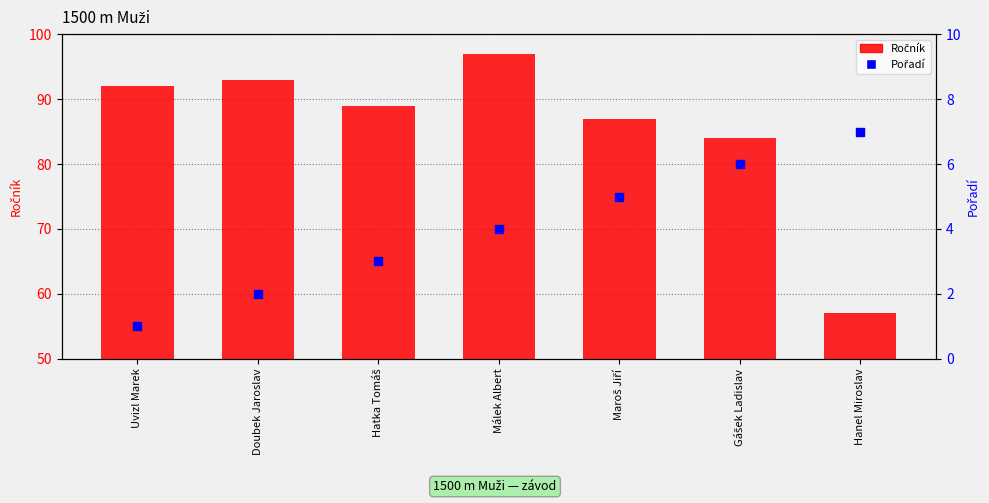

Which series contains the highest Y value?

Ročník